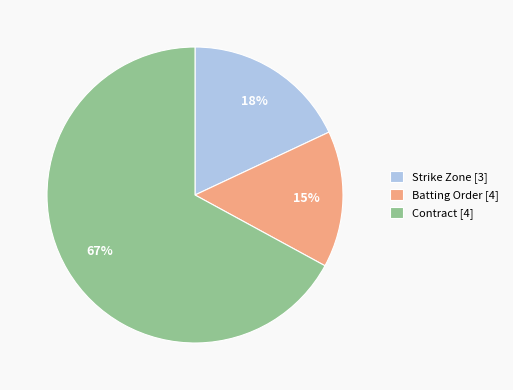

Is there a majority slice in this chart?

Yes